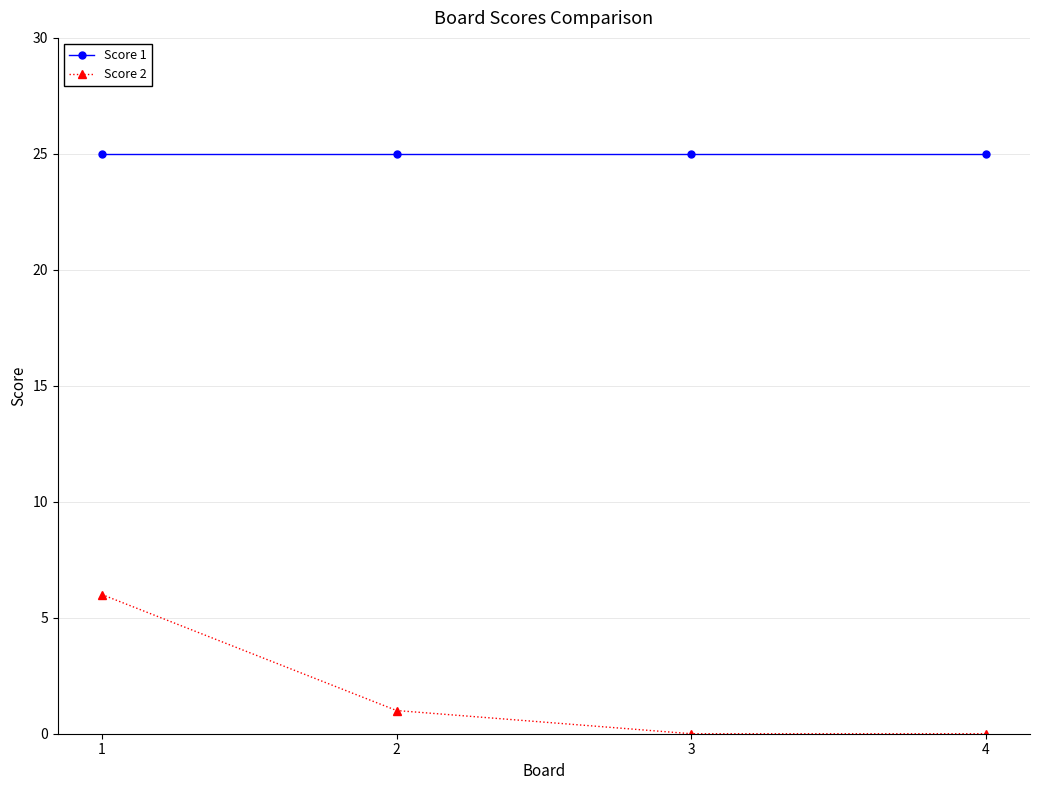

What is the value of the Score 2 point at the 1st from the left?

6